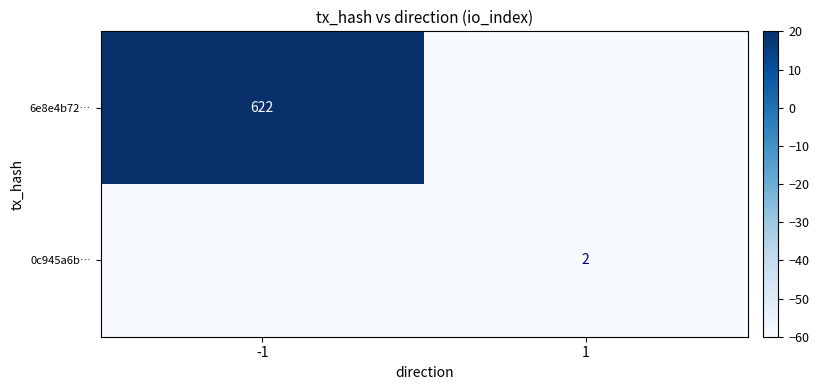

Is it true that 6e8e4b72… equals 1031 at -1?

False